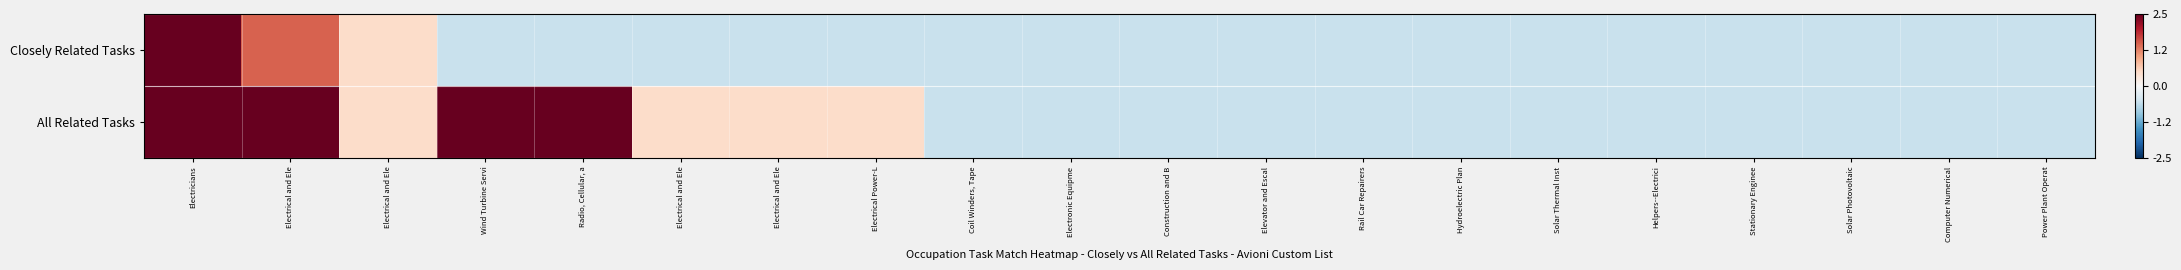

Which series has the widest spread of values?

Closely Related Tasks